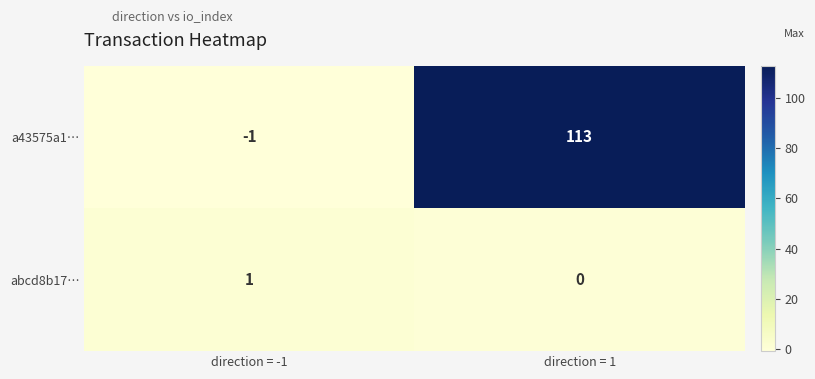

What is the difference between the a43575a1… values at direction = 1 and direction = -1?

114